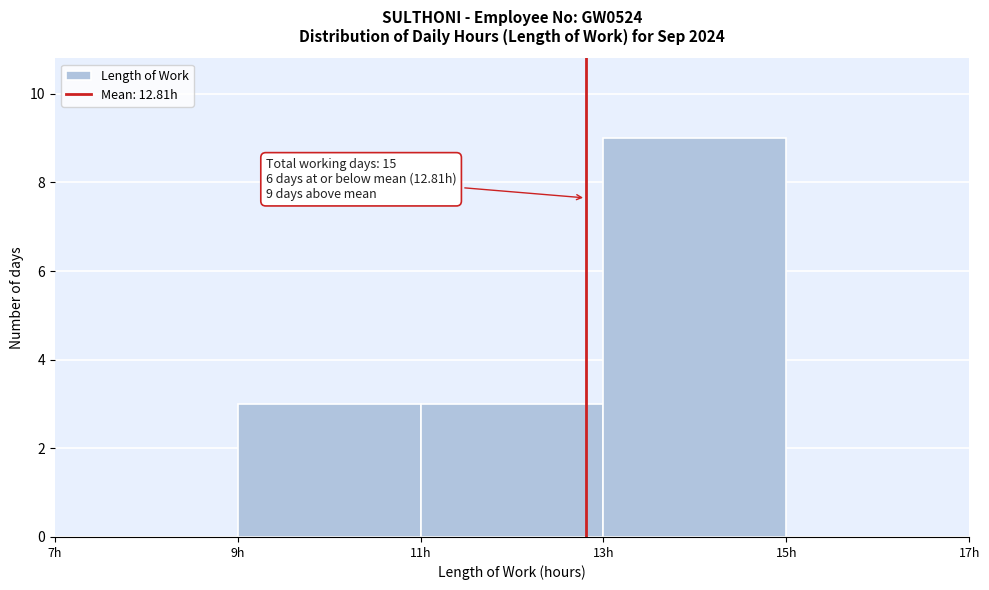

Which range on the x-axis has the tallest bar?

13 to 15